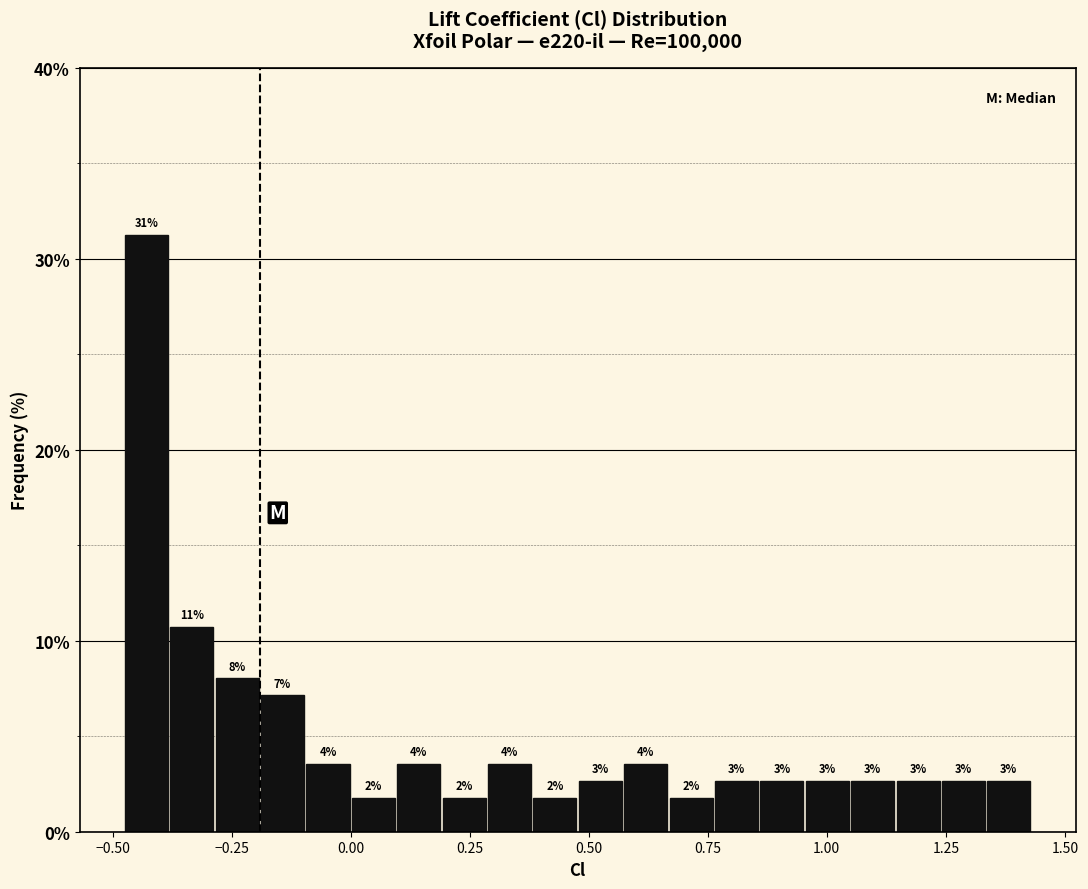

Read against the x-axis, roughly where is the centre of the tallest bar?

-0.45